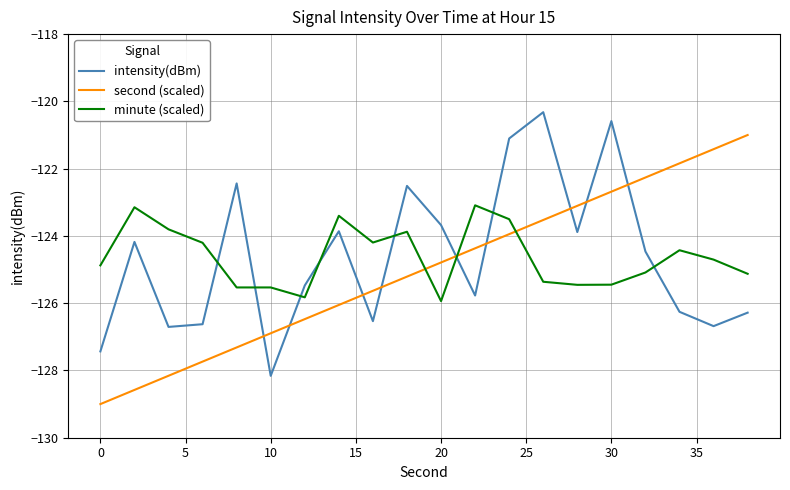

What is the difference between the maximum and minimum values in the second (scaled) series?

8.0